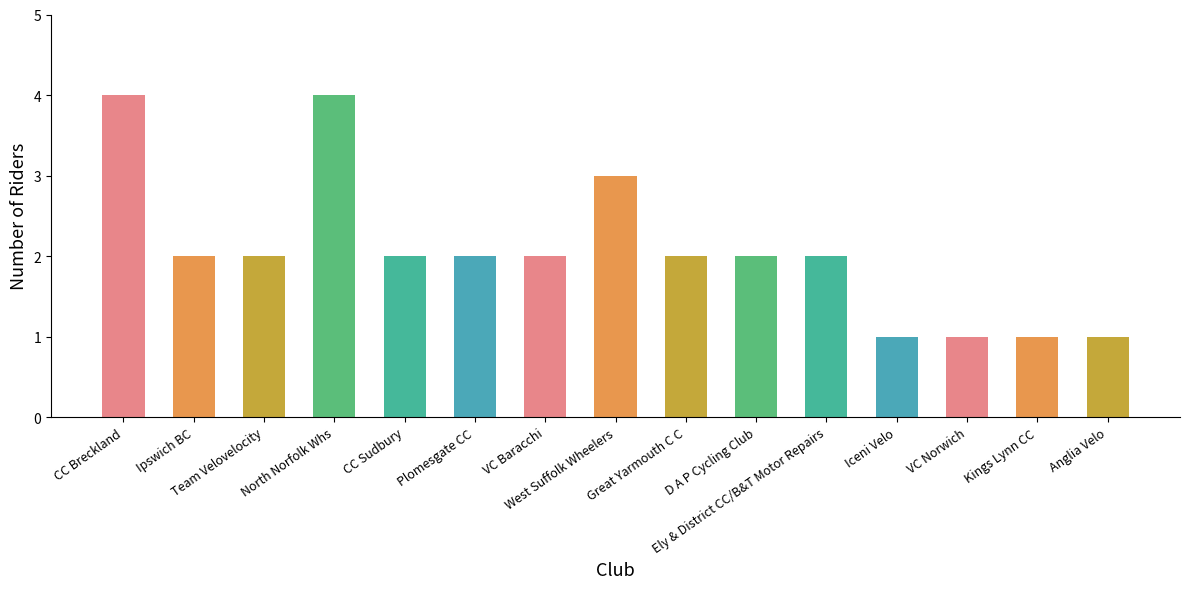

True or false: the data shows 5 at West Suffolk Wheelers.

False